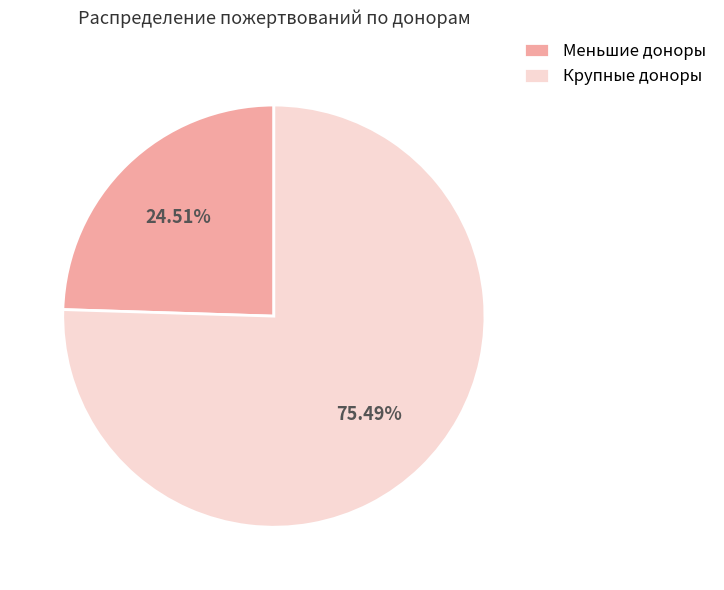

How many slices are in this pie chart?

2